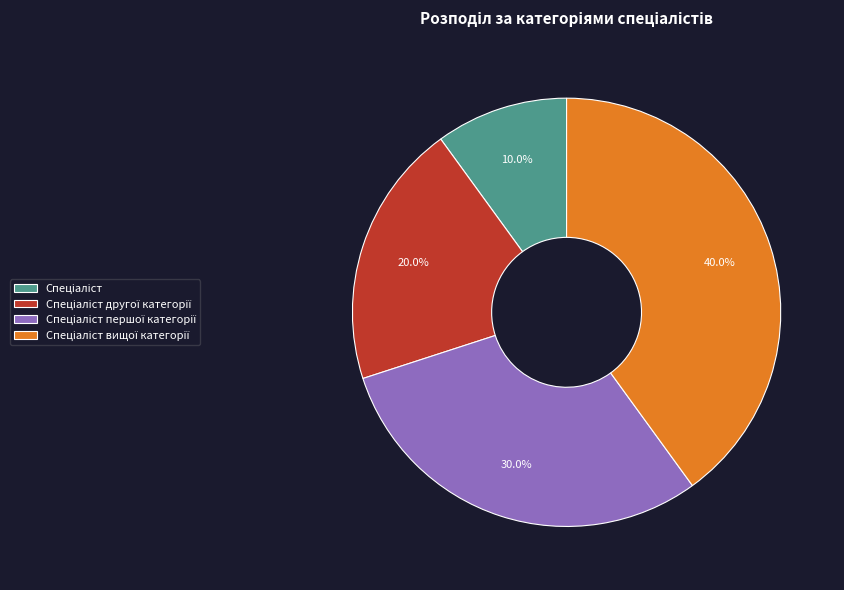

Is there a majority slice in this chart?

No